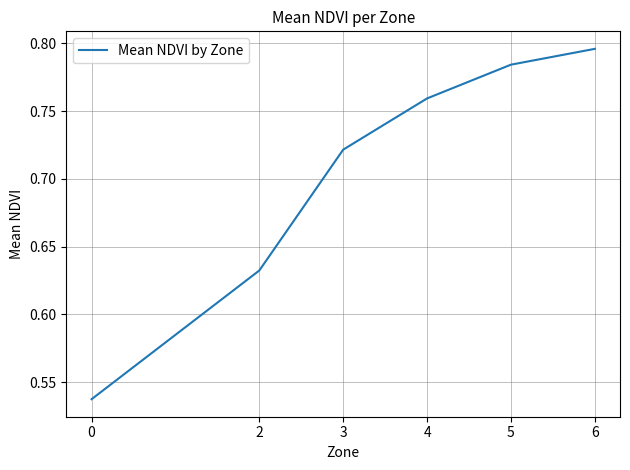

What is the difference between the maximum and minimum values?

0.3